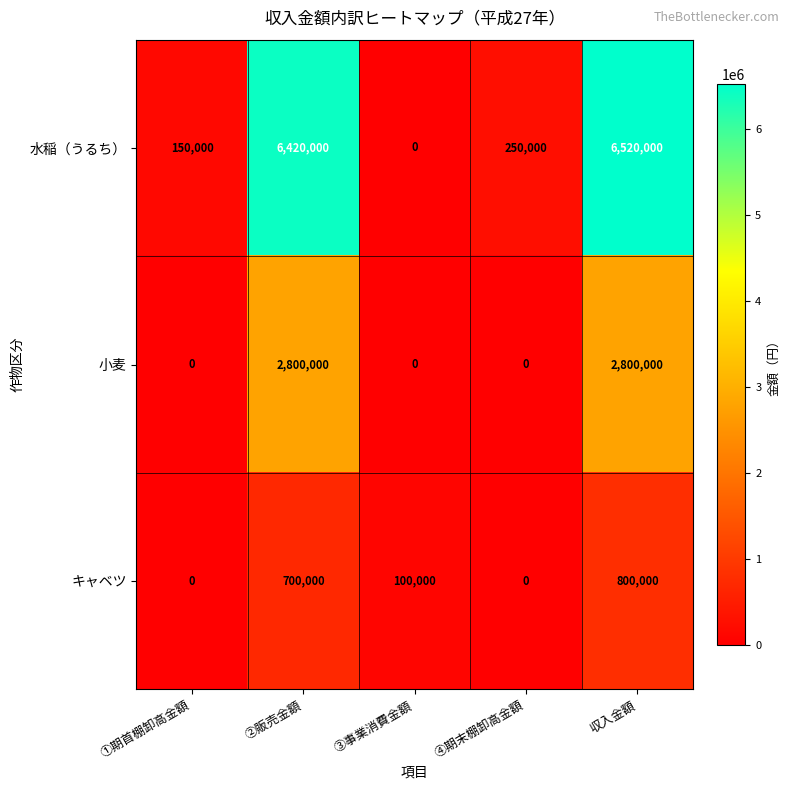

List the series in order of their peak value, highest first.

水稲（うるち）, 小麦, キャベツ